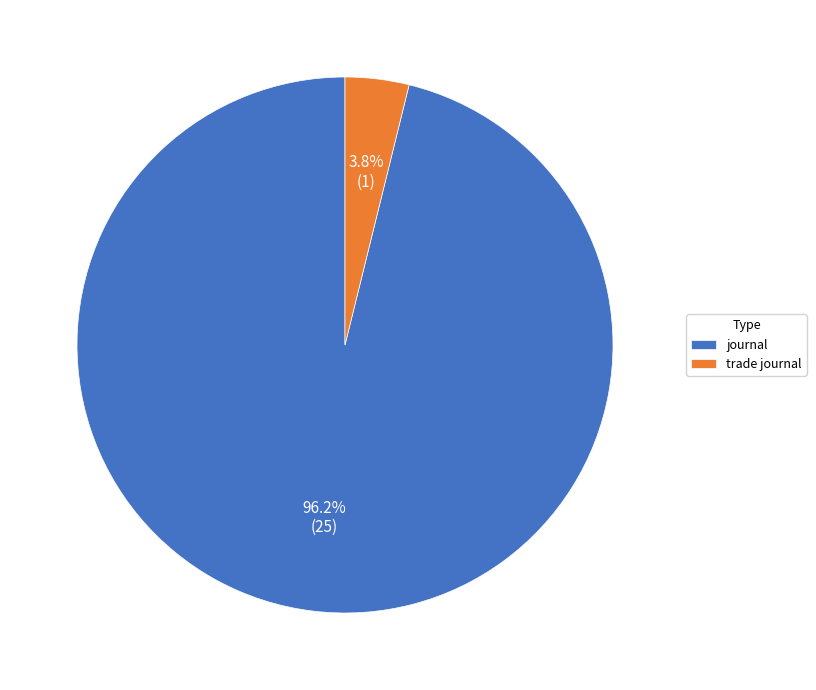

Which slice is the largest?

journal